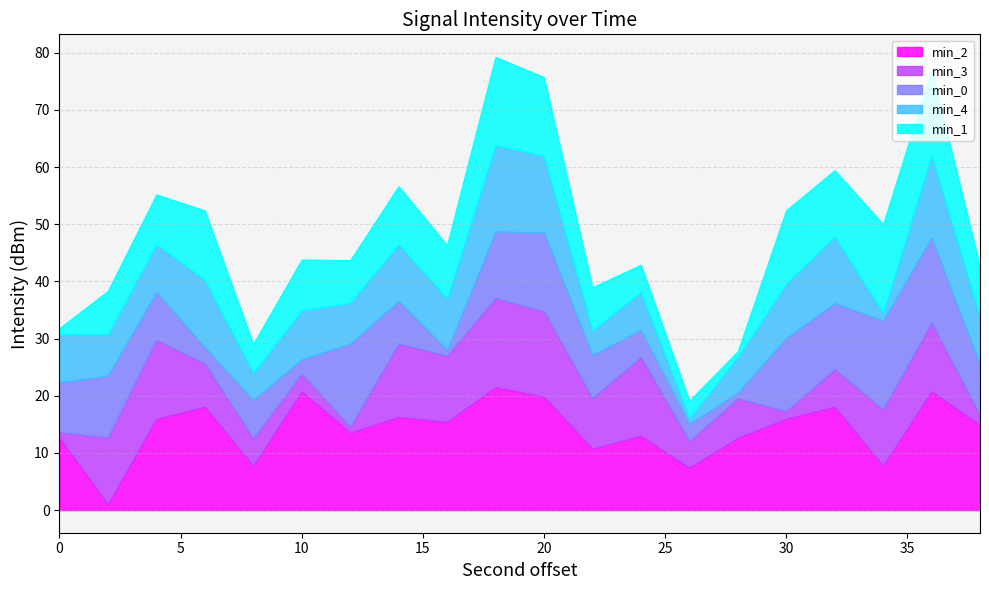

What is the maximum value for min_2?

21.5